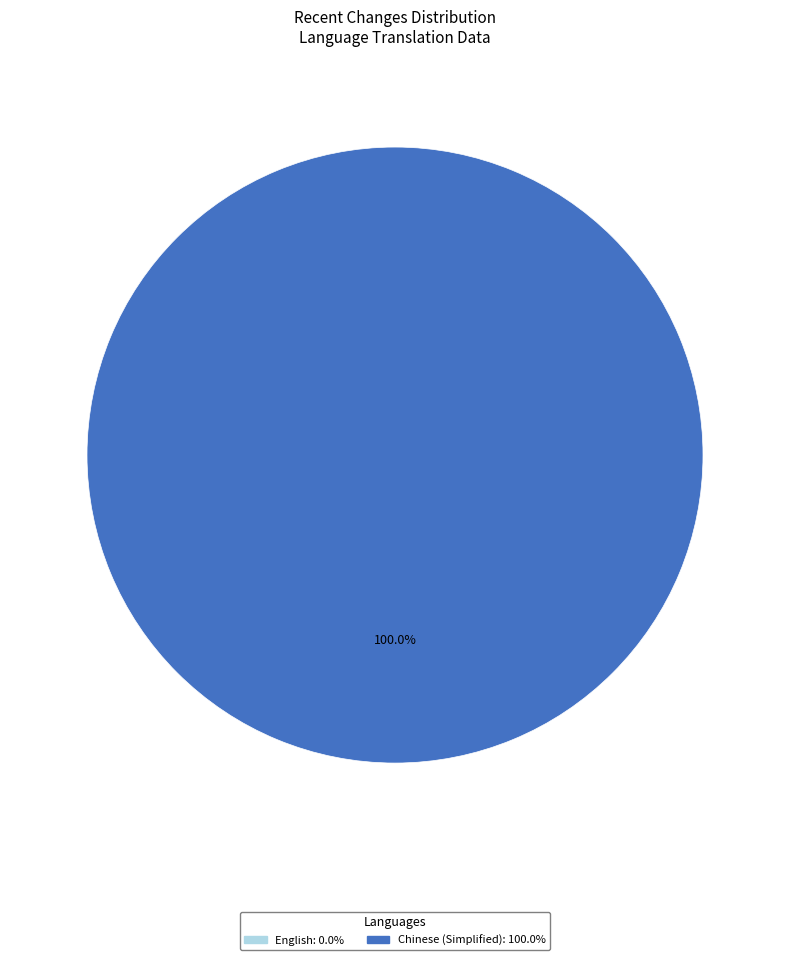

Is there any slice that represents more than half of the pie?

Yes